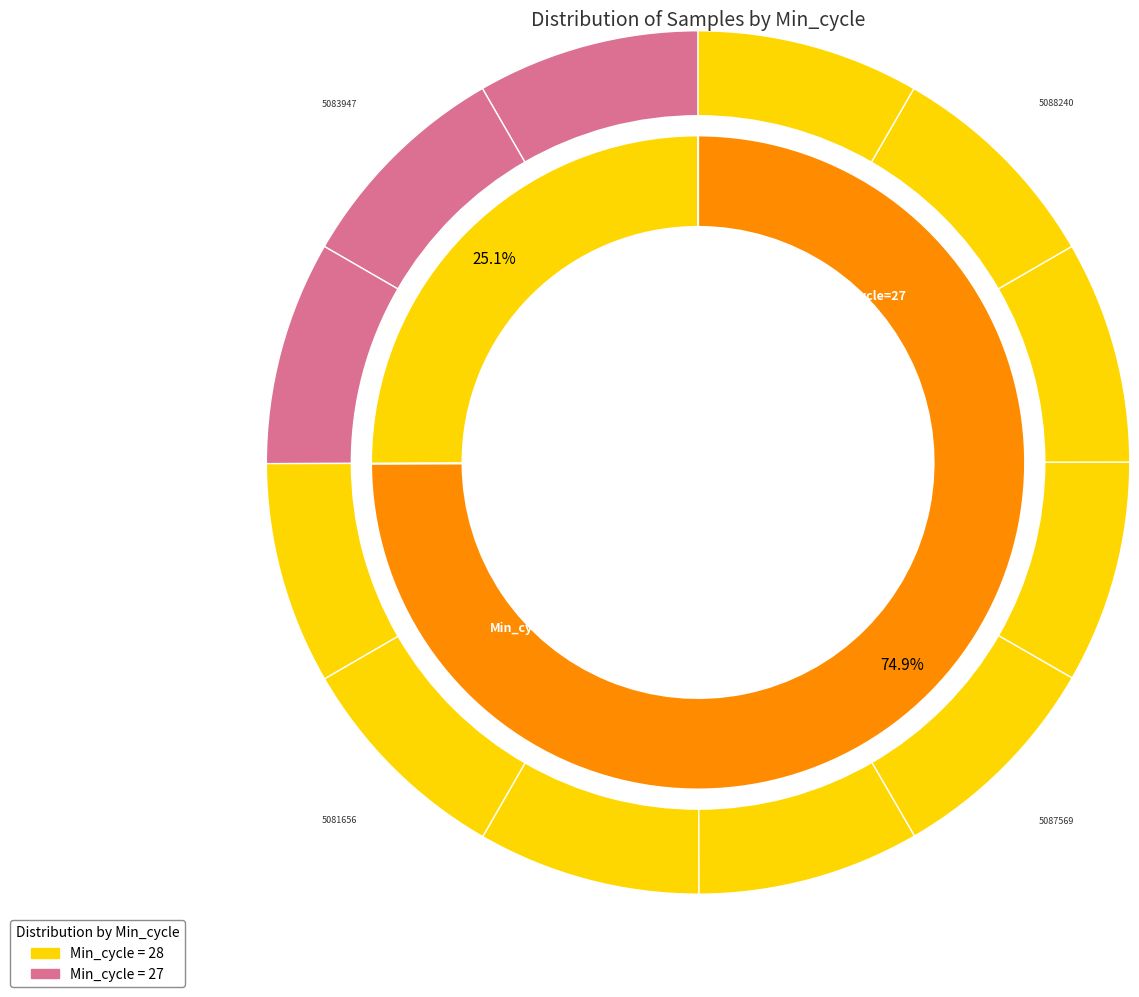

To the nearest percent, what is the average slice percentage?

8%